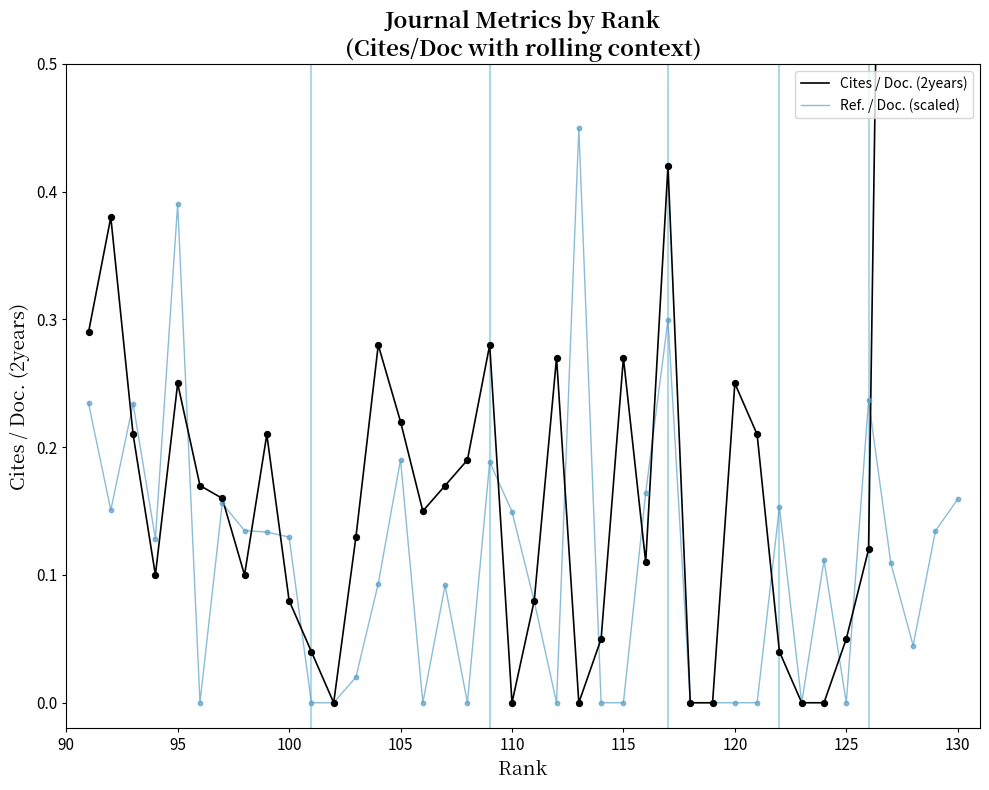

What are all the series names shown in the legend?

Cites / Doc. (2years), Ref. / Doc. (scaled)